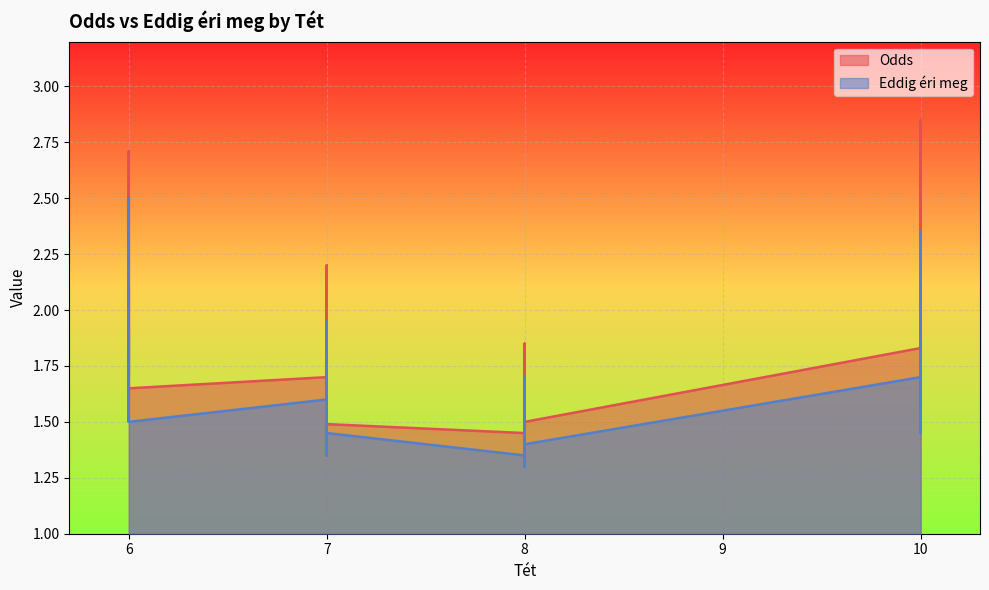

What is the sum of all Eddig éri meg values?

65.0